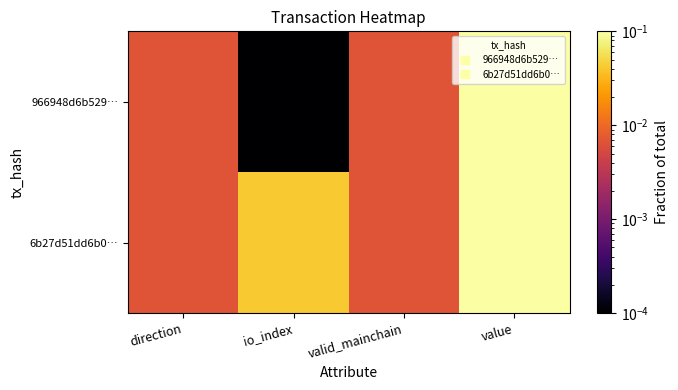

Rank the series by their maximum value, from highest to lowest.

966948d6b529…, 6b27d51dd6b0…